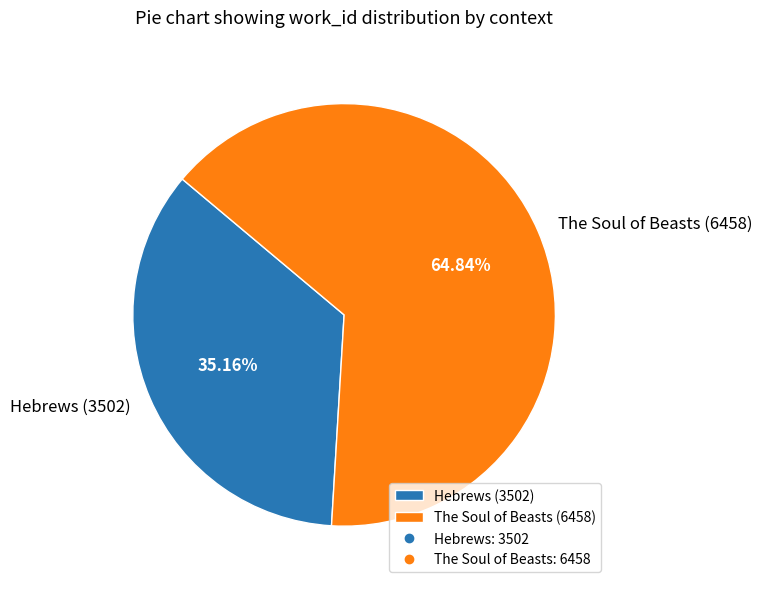

To the nearest percent, what is the difference between the largest and smallest slice percentages?

30%